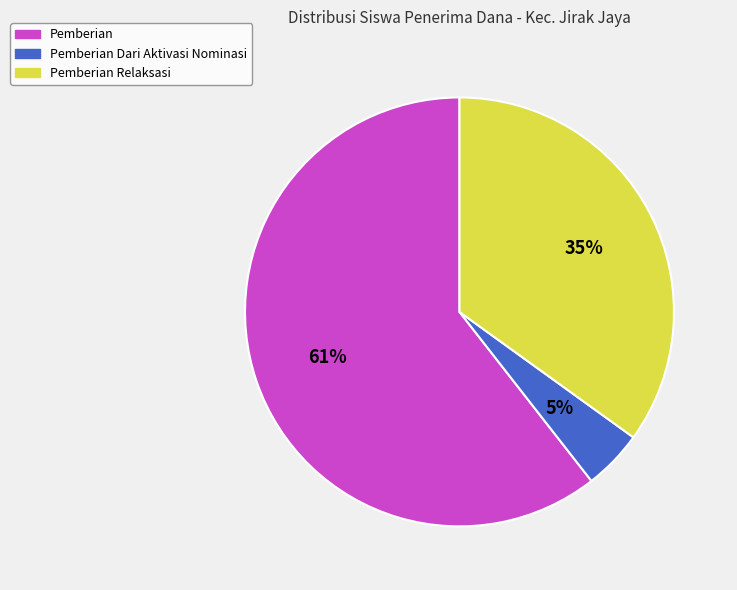

To the nearest percent, what is the average slice percentage?

33%